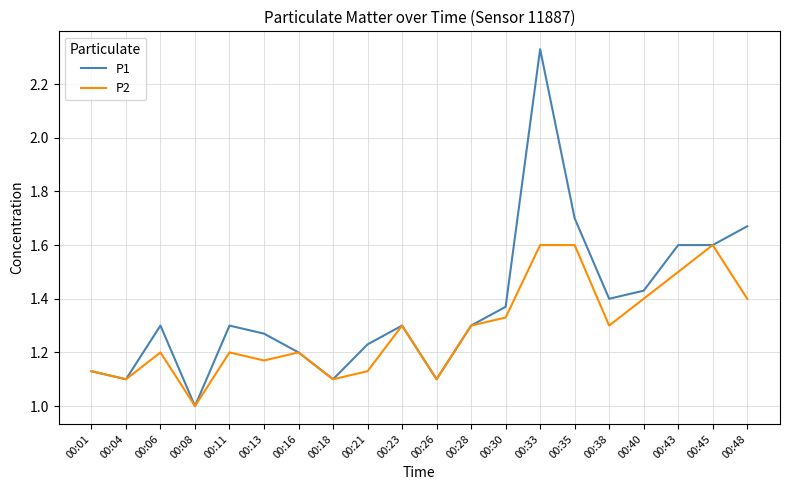

What is the total value across all series at 00:35?

3.3